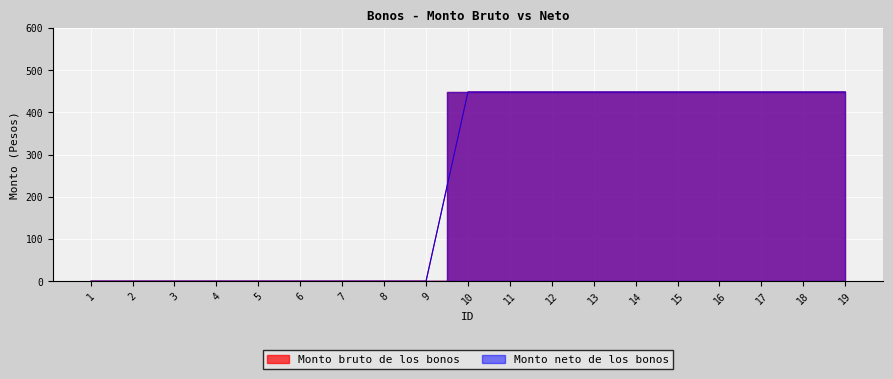

List the series in order of their peak value, highest first.

Monto bruto de los bonos, Monto neto de los bonos